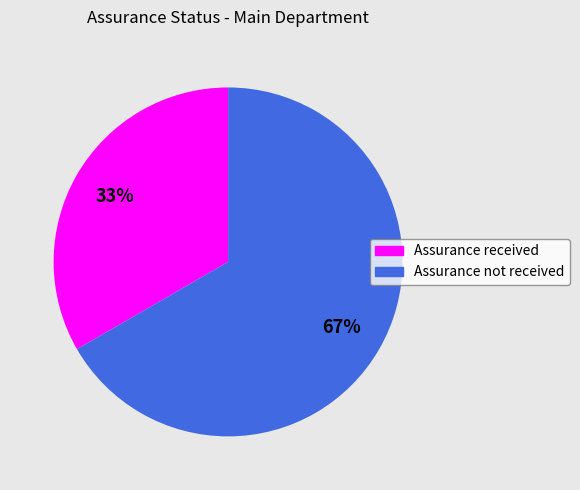

To the nearest percent, what portion does Assurance received represent?

33%